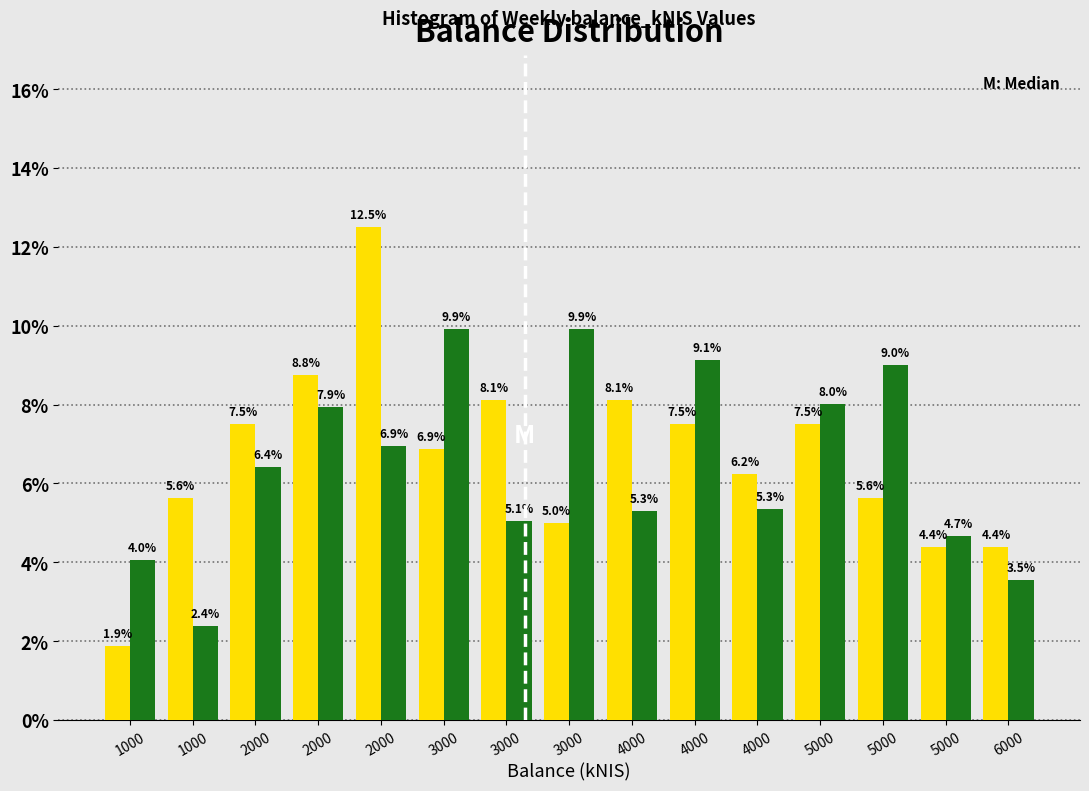

How many categories are shown in the chart?

15